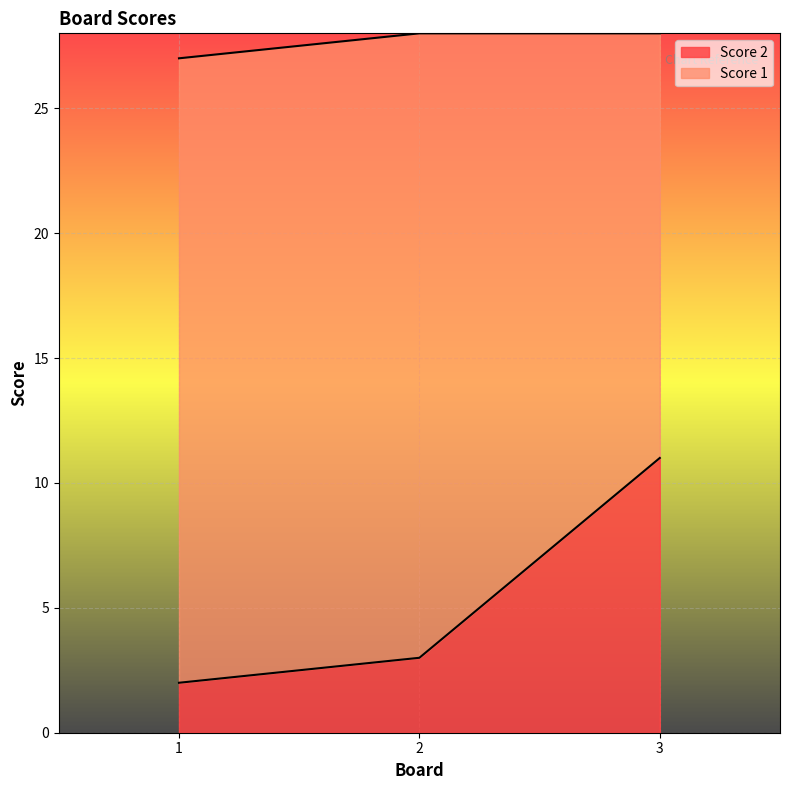

Is it true that Score 2 equals 2 at 1?

True